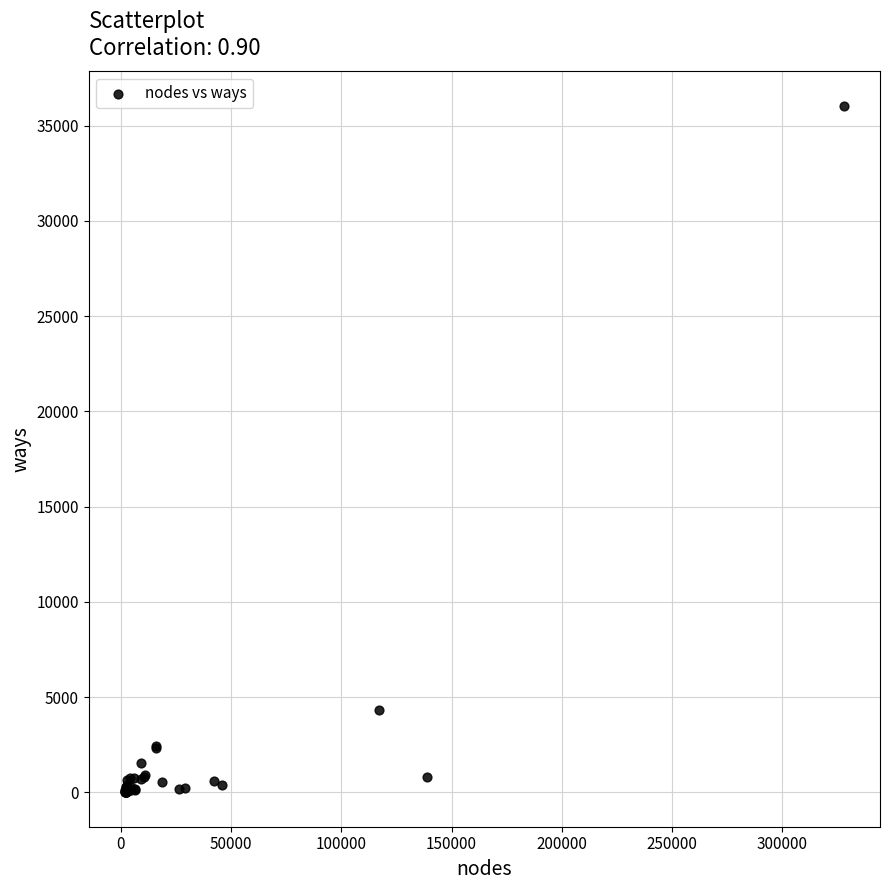

What Y value in the scatter plot is closest to 18022?

4315